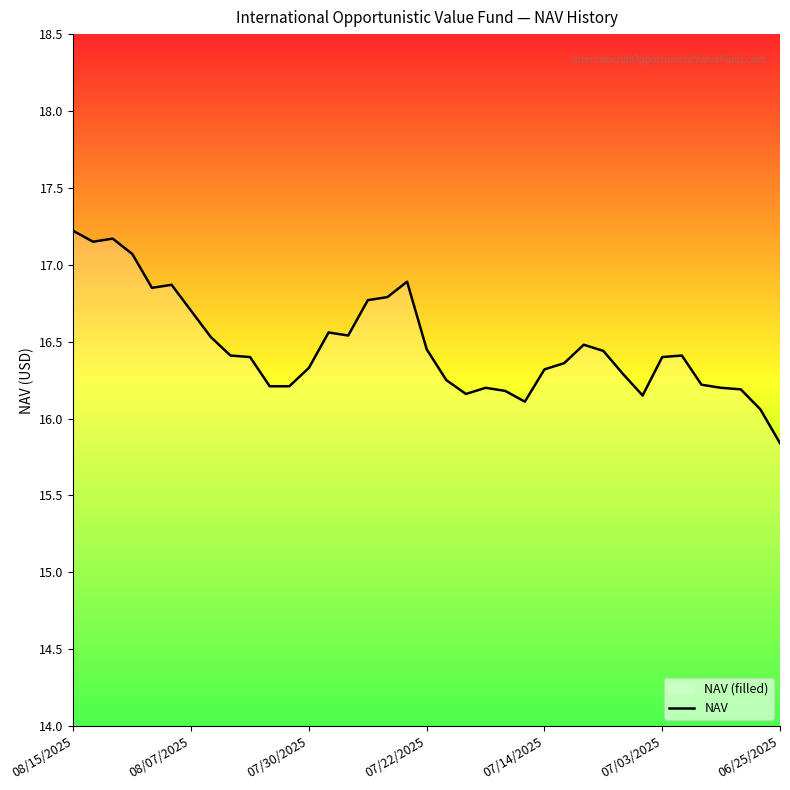

Which category has the lowest value across all series?

06/25/2025